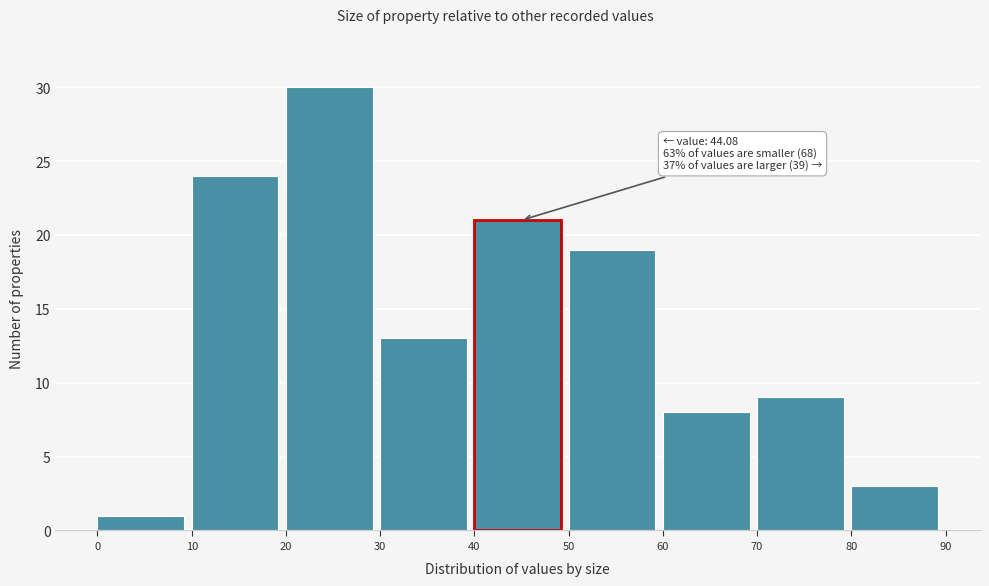

Which range on the x-axis has the tallest bar?

20 to 30